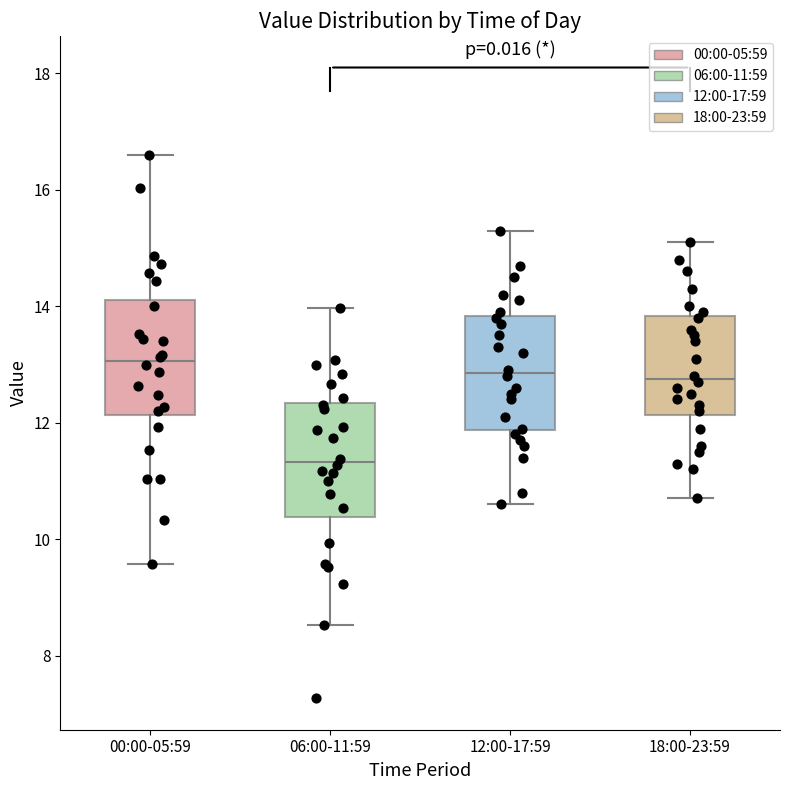

Reading left to right, transcribe this box plot: for each box, give where its median line is, the range the box spans, and where its two whiskers end, as read against the y-axis. The values are not printed on the chart, so give them approximately, as read against the axis.

00:00-05:59: median 13.0, box 12.2 to 14.2, whiskers 9.6 to 16.6
06:00-11:59: median 11.4, box 10.4 to 12.4, whiskers 8.6 to 14.0
12:00-17:59: median 12.8, box 11.8 to 13.8, whiskers 10.6 to 15.4
18:00-23:59: median 12.8, box 12.2 to 13.8, whiskers 10.8 to 15.2